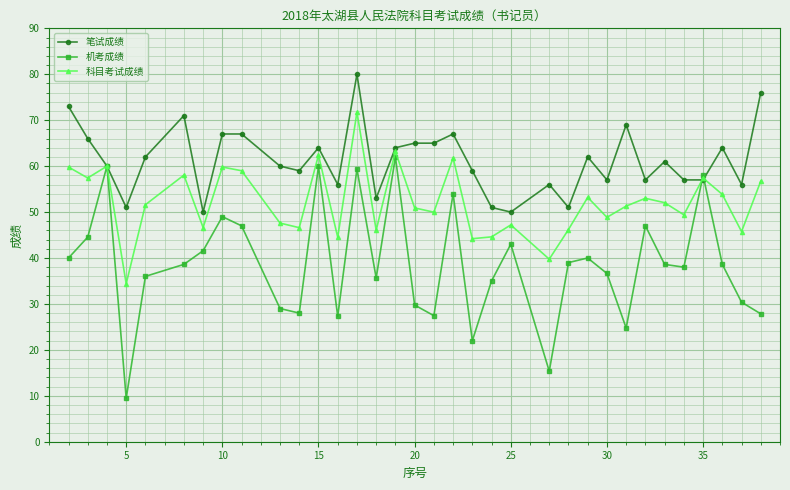

Which series has the largest total across all categories?

笔试成绩